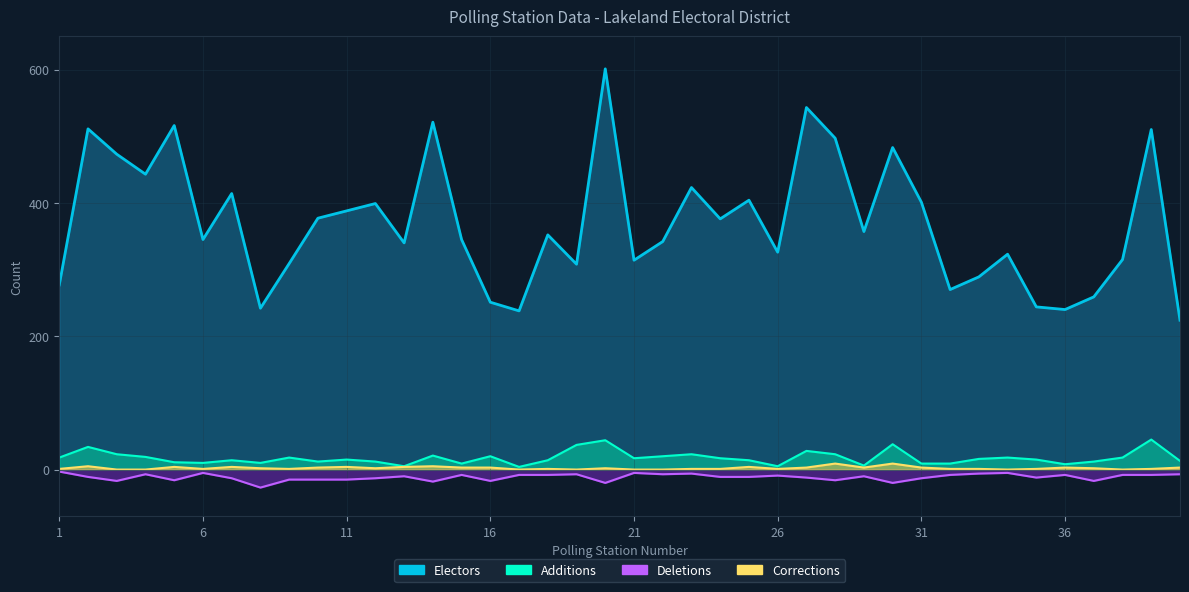

What is the value of the Electors point at the 11th from the left?

388